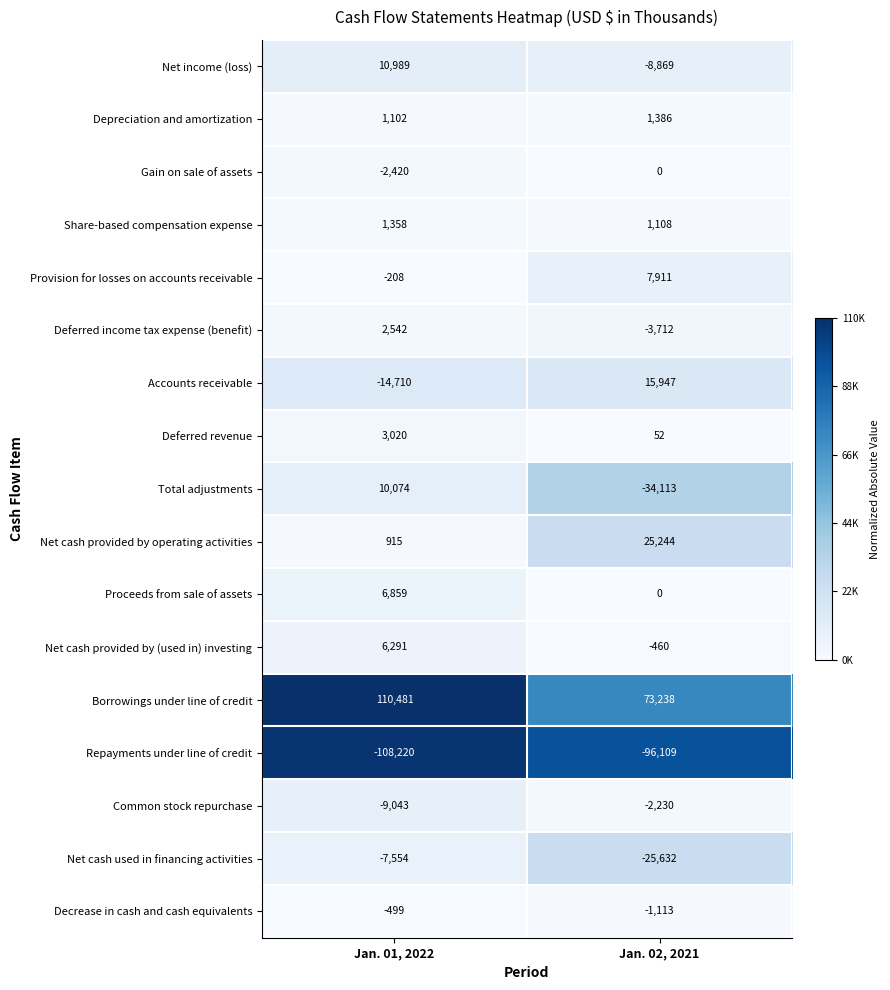

Rank the series at Jan. 01, 2022 from lowest to highest value.

Repayments under line of credit, Accounts receivable, Common stock repurchase, Net cash used in financing activities, Gain on sale of assets, Decrease in cash and cash equivalents, Provision for losses on accounts receivable, Net cash provided by operating activities, Depreciation and amortization, Share-based compensation expense, Deferred income tax expense (benefit), Deferred revenue, Net cash provided by (used in) investing, Proceeds from sale of assets, Total adjustments, Net income (loss), Borrowings under line of credit